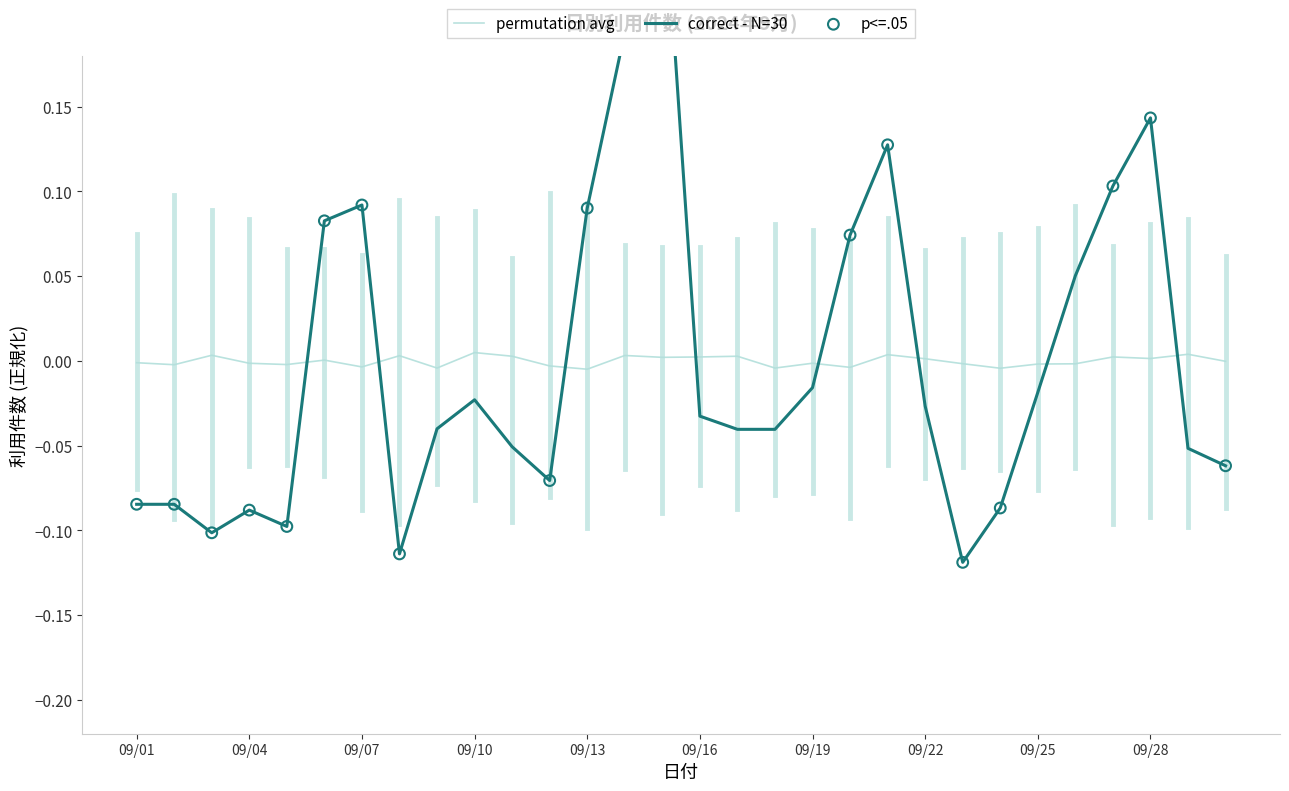

The value of permutation avg at 09/19 is -0.0. True or false?

True